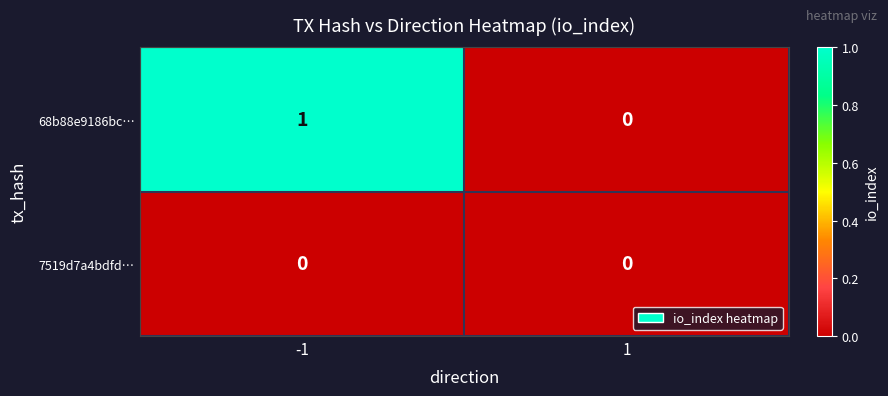

Reading right to left, list all the values displayed in this chart.

68b88e9186bc…: 0	1
7519d7a4bdfd…: 0	0